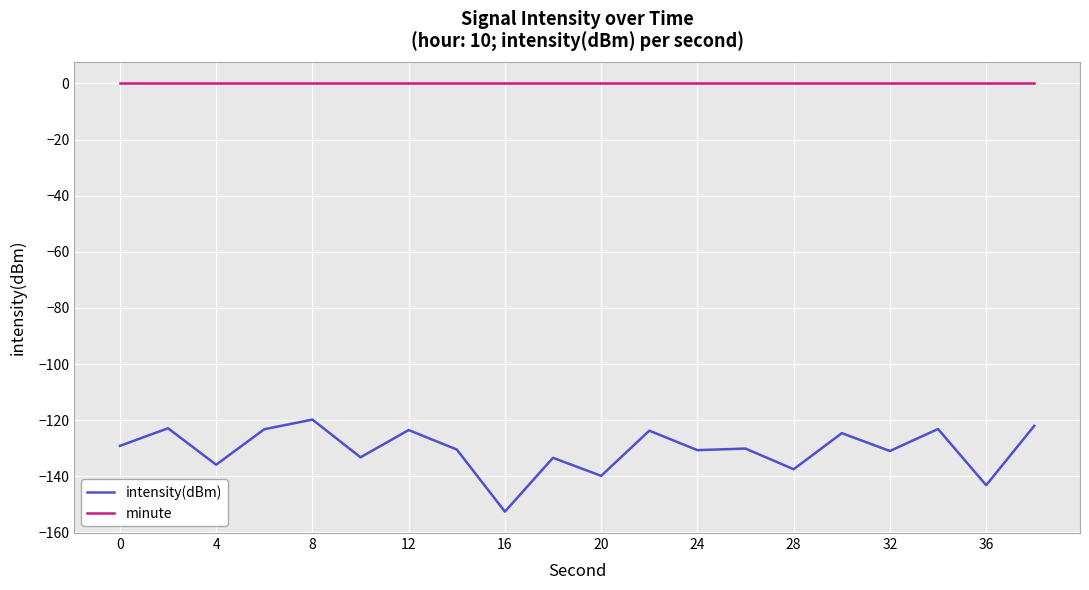

True or false: minute and intensity(dBm) intersect in this chart.

False